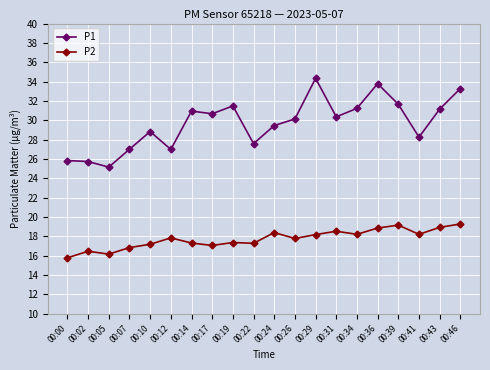

In P2, how many points are higher than both neighbors (excluding endpoints)?

6